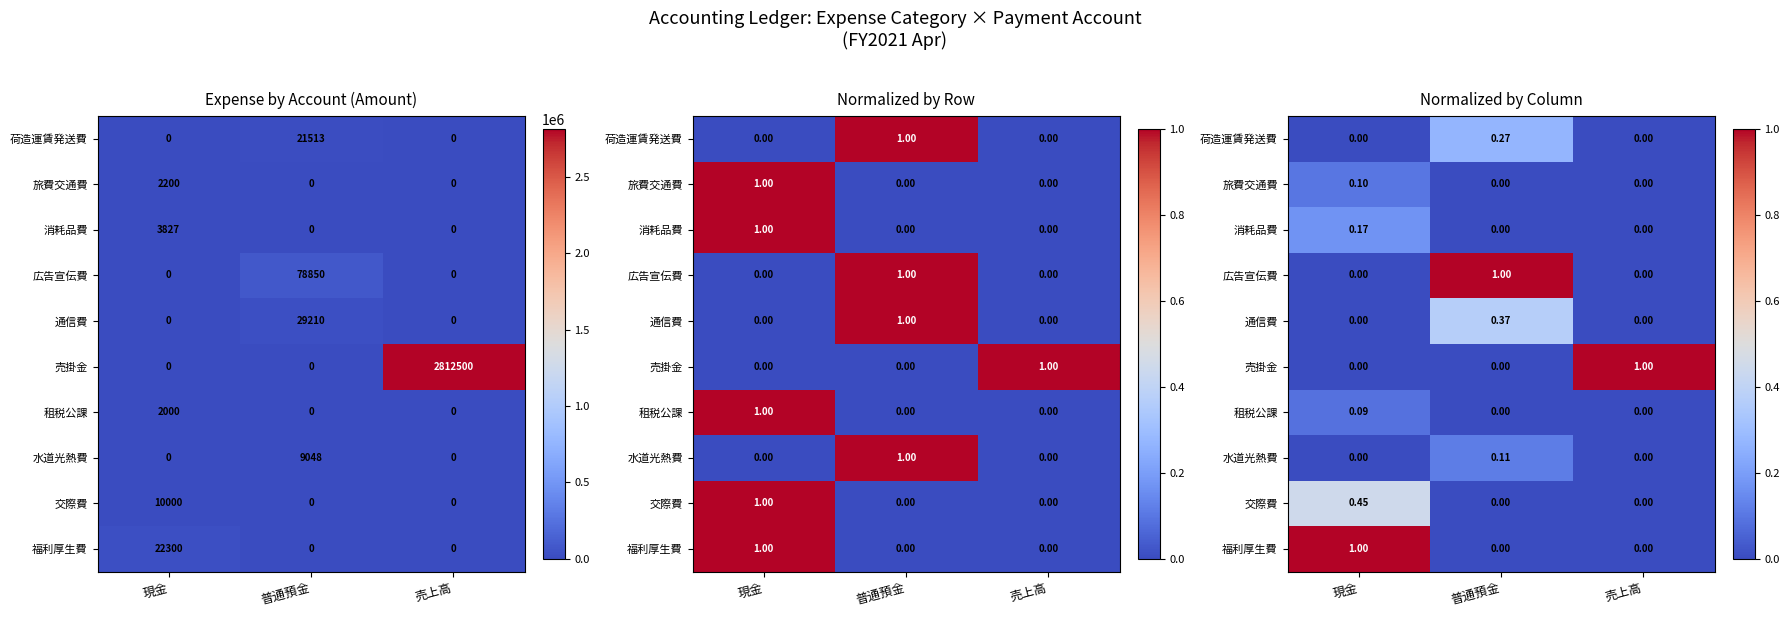

What is the sum of all 福利厚生費 values?

1.0